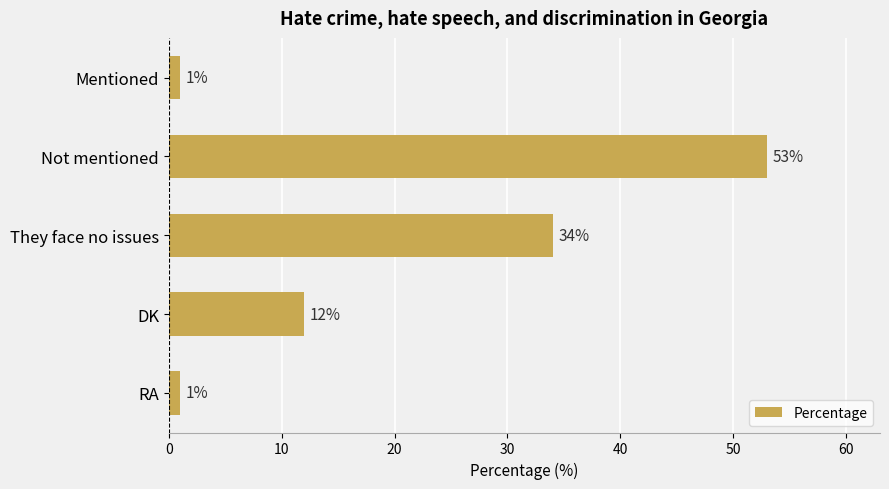

How many values are between 1 and 34?

4